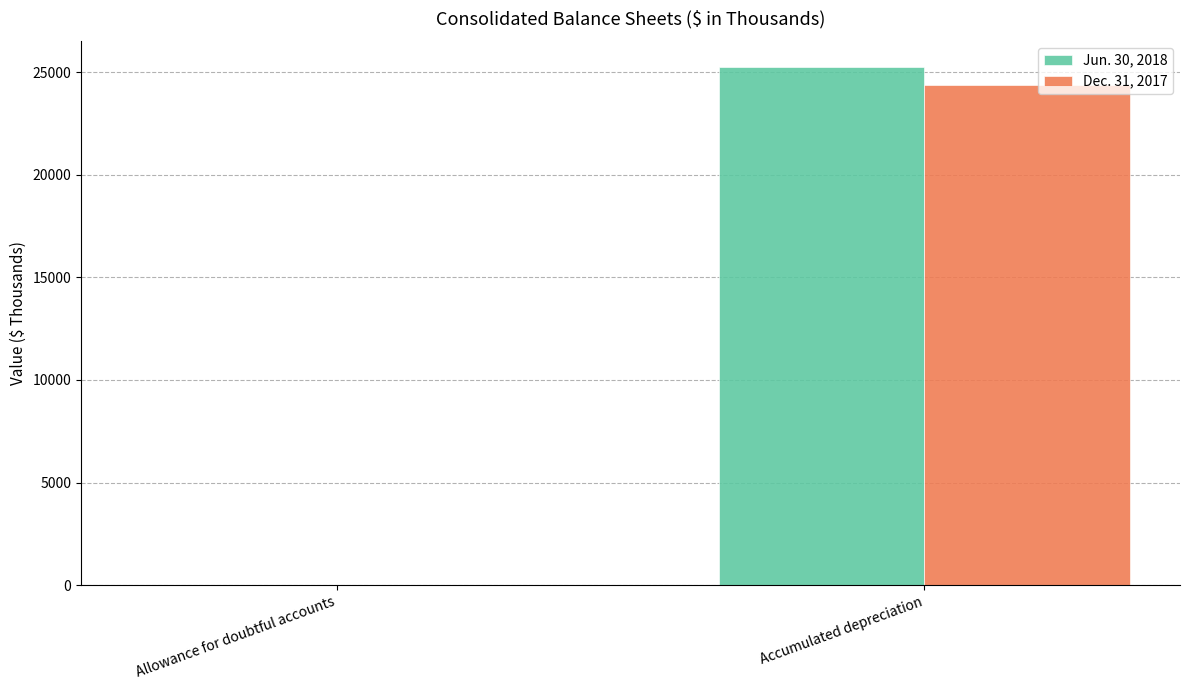

Reading left to right, what are all the values shown in this chart?

Jun. 30, 2018: 25	25244
Dec. 31, 2017: 25	24395